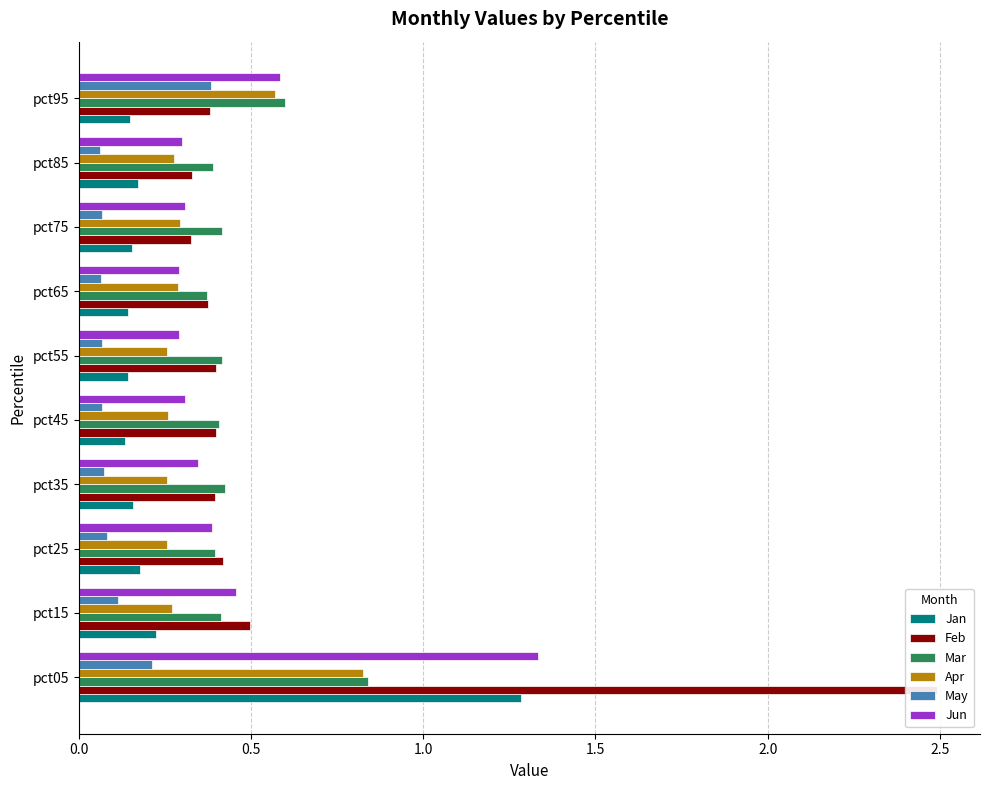

Count the Feb values in the range 0 to 1.

9